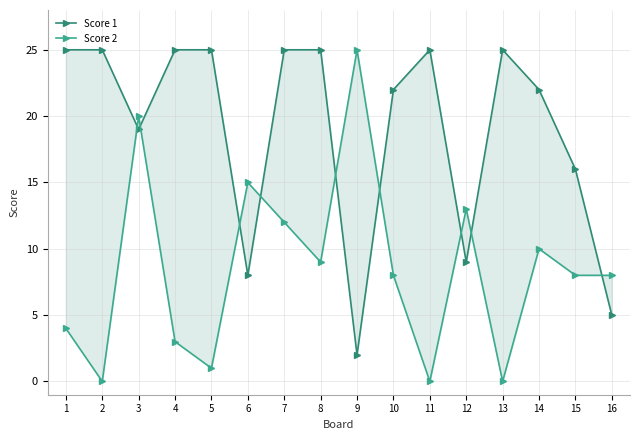

How many data points in Score 1 are less than 25?

8